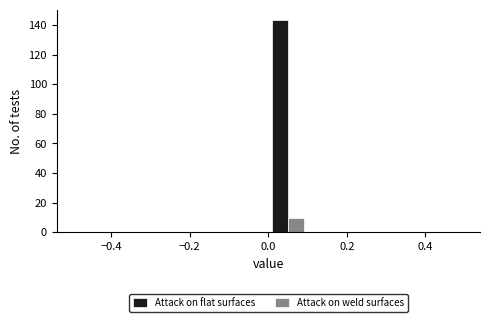

Reading left to right, transcribe this chart: for each range on the x-axis, give the height of each series' bar. The values are not printed on the chart, so give them approximately, as read against the axis.

-0.5 to -0.4: Attack on flat surfaces=0	Attack on weld surfaces=0
-0.4 to -0.3: Attack on flat surfaces=0	Attack on weld surfaces=0
-0.3 to -0.2: Attack on flat surfaces=0	Attack on weld surfaces=0
-0.2 to -0.1: Attack on flat surfaces=0	Attack on weld surfaces=0
-0.1 to 0.0: Attack on flat surfaces=0	Attack on weld surfaces=0
0.0 to 0.1: Attack on flat surfaces=144	Attack on weld surfaces=10
0.1 to 0.2: Attack on flat surfaces=0	Attack on weld surfaces=0
0.2 to 0.3: Attack on flat surfaces=0	Attack on weld surfaces=0
0.3 to 0.4: Attack on flat surfaces=0	Attack on weld surfaces=0
0.4 to 0.5: Attack on flat surfaces=0	Attack on weld surfaces=0